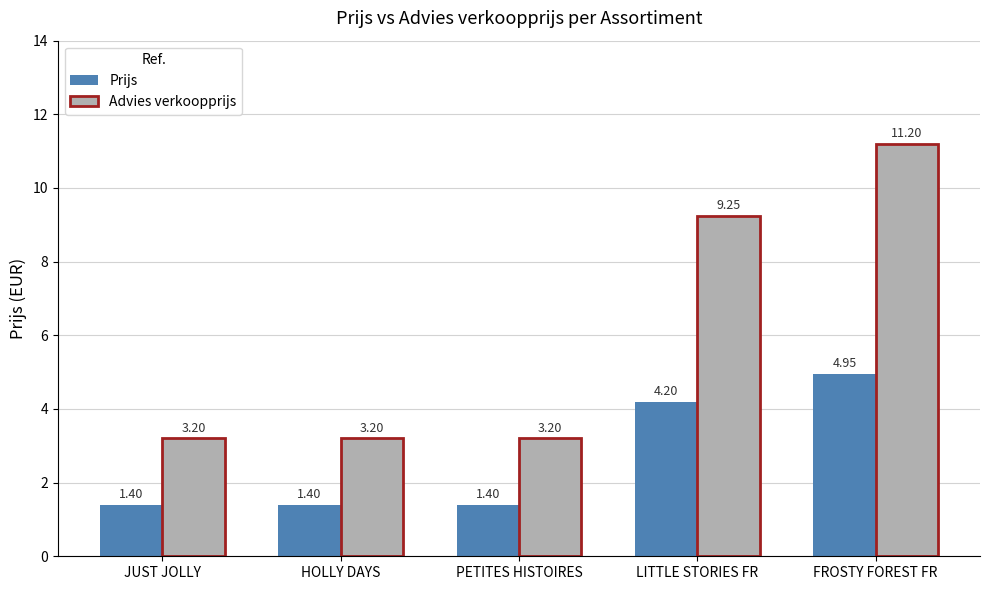

Read the Prijs value at PETITES HISTOIRES.

1.4